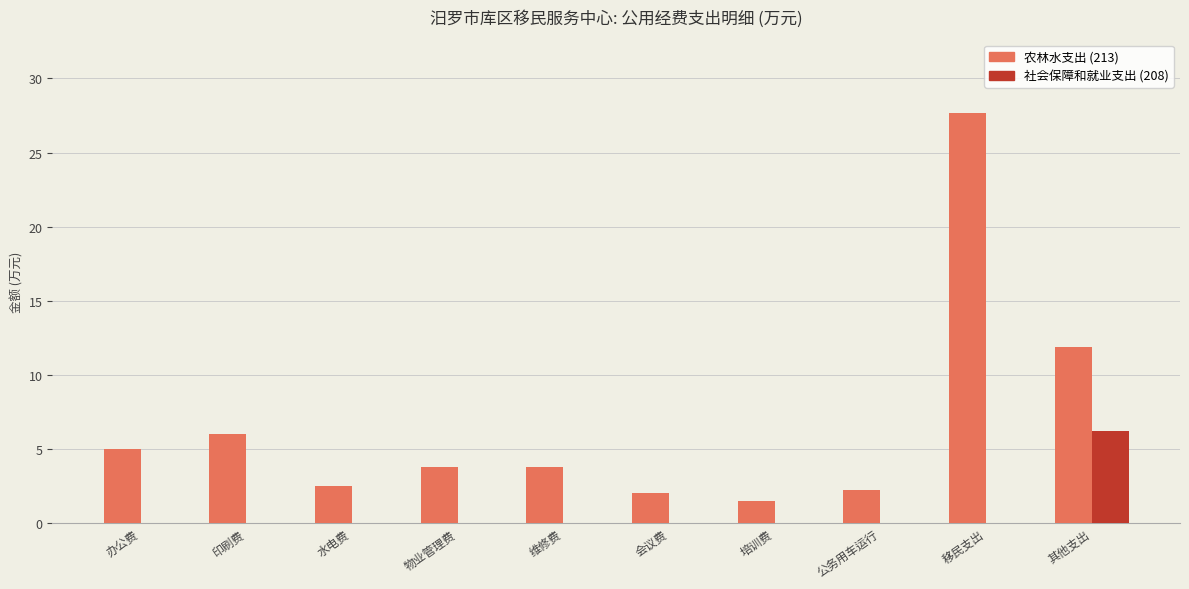

Between 印刷费 and 公务用车运行, which series saw the biggest shift?

农林水支出 (213)